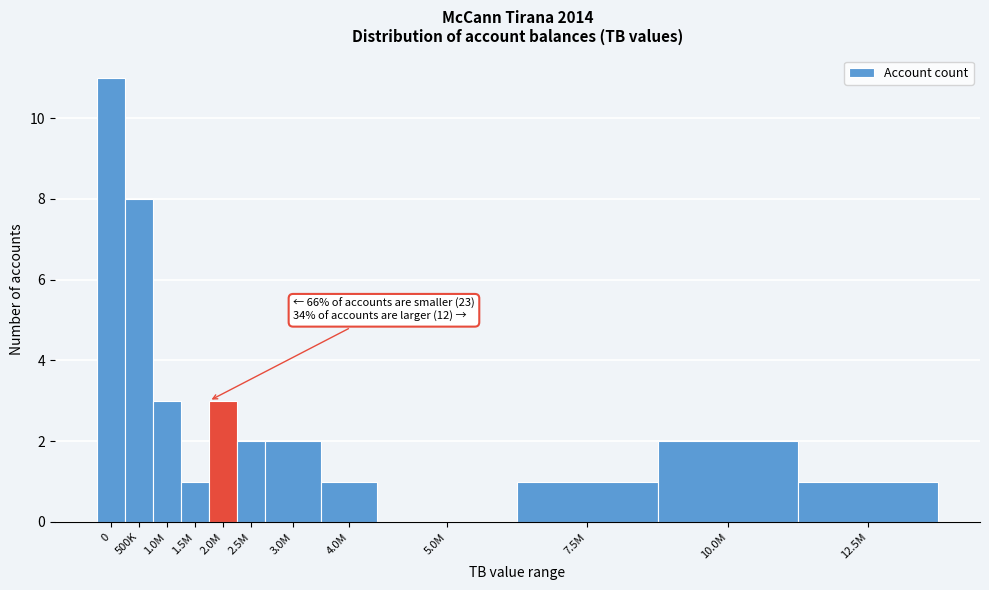

Reading left to right, transcribe all the data shown in this chart.

0=11	500K=8	1.0M=3	1.5M=1	2.0M=3	2.5M=2	3.0M=2	4.0M=1	5.0M=0	7.5M=1	10.0M=2	12.5M=1